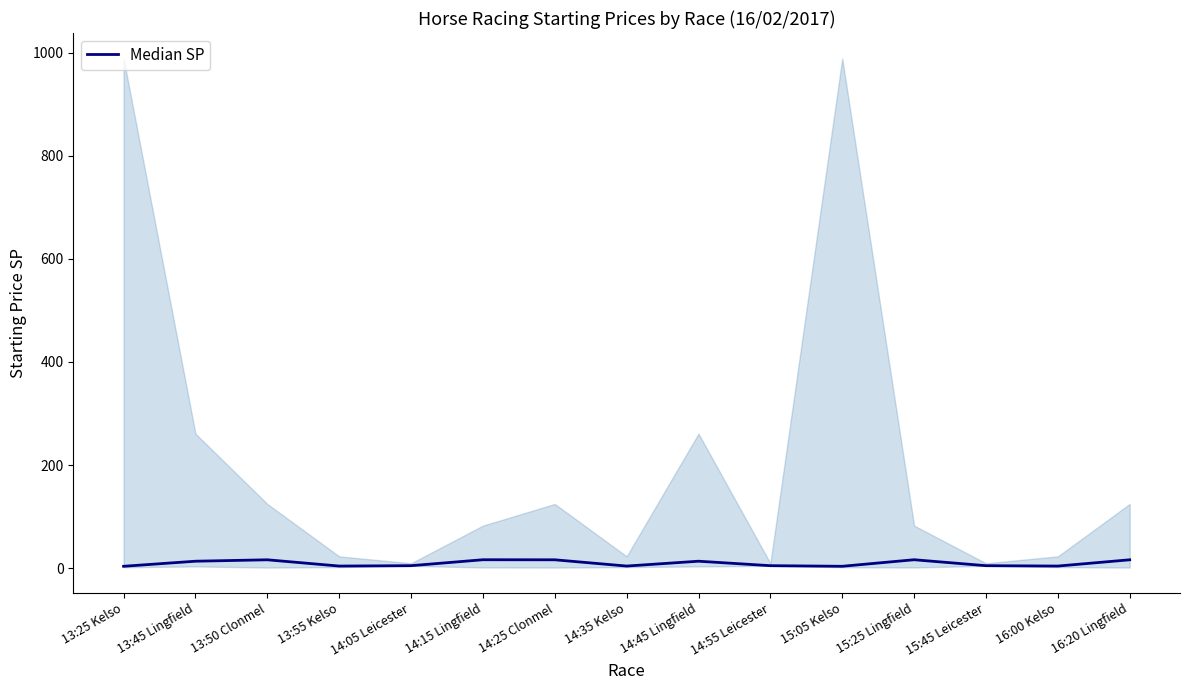

At which category does the chart reach its peak across all series?

14:15 Lingfield